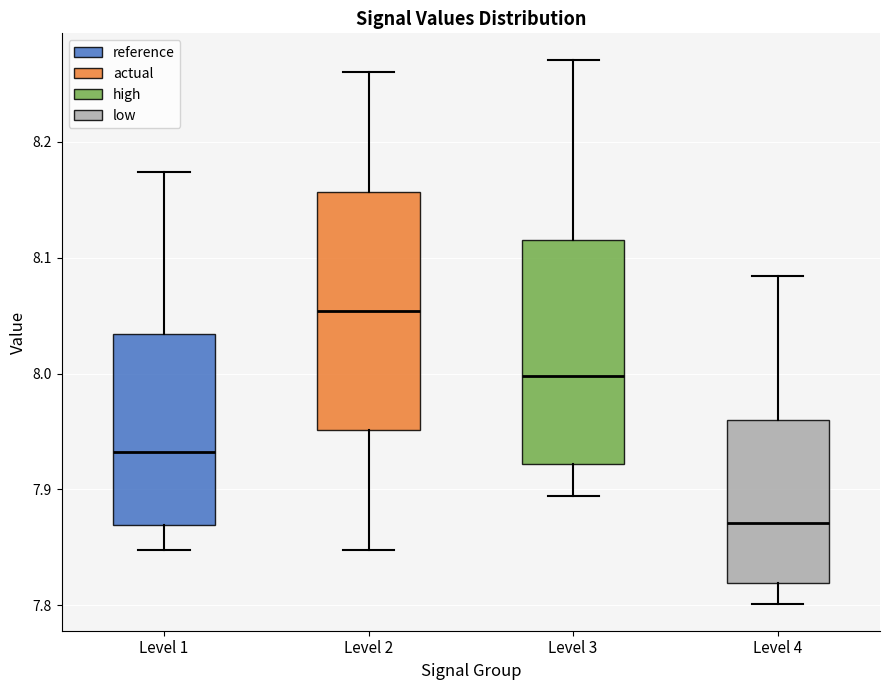

Where is the upper edge of the box for Level 4 on the y-axis? The values are not printed on the chart, so give them approximately, as read against the axis.

7.96